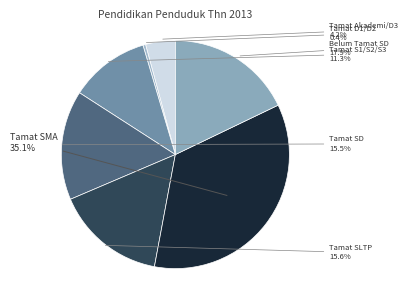

Which slice is the smallest?

Tamat D1/D2